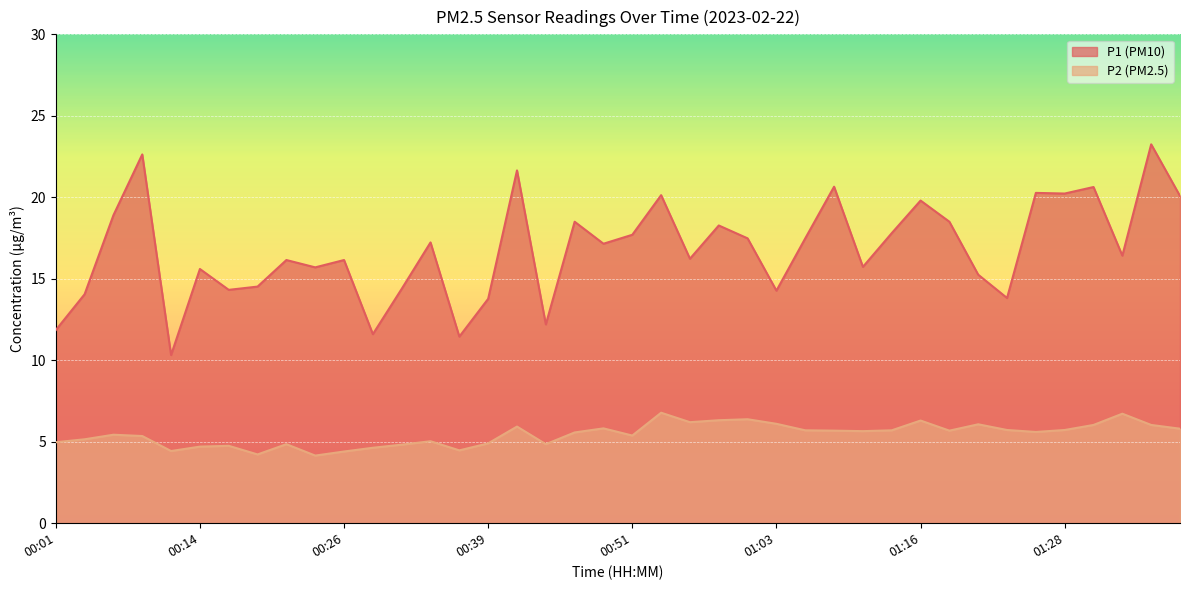

What is the maximum value shown in the chart?

23.2